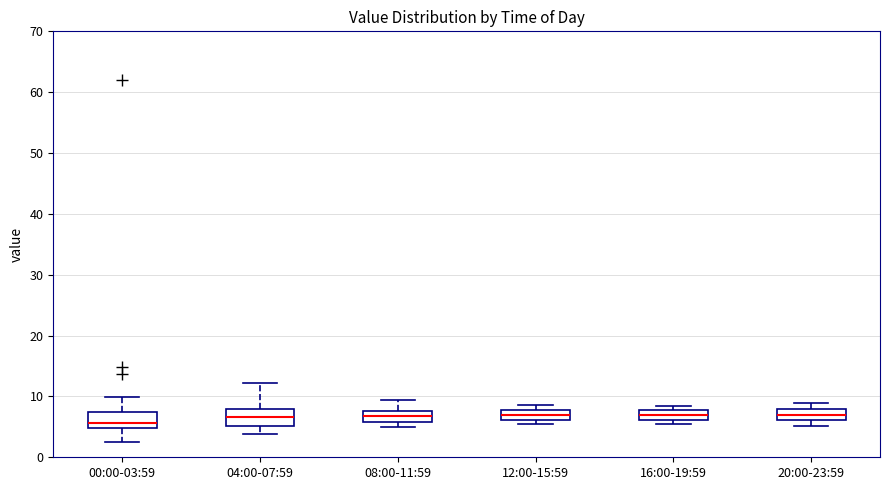

Where is the upper edge of the box for 08:00-11:59 on the y-axis? The values are not printed on the chart, so give them approximately, as read against the axis.

8